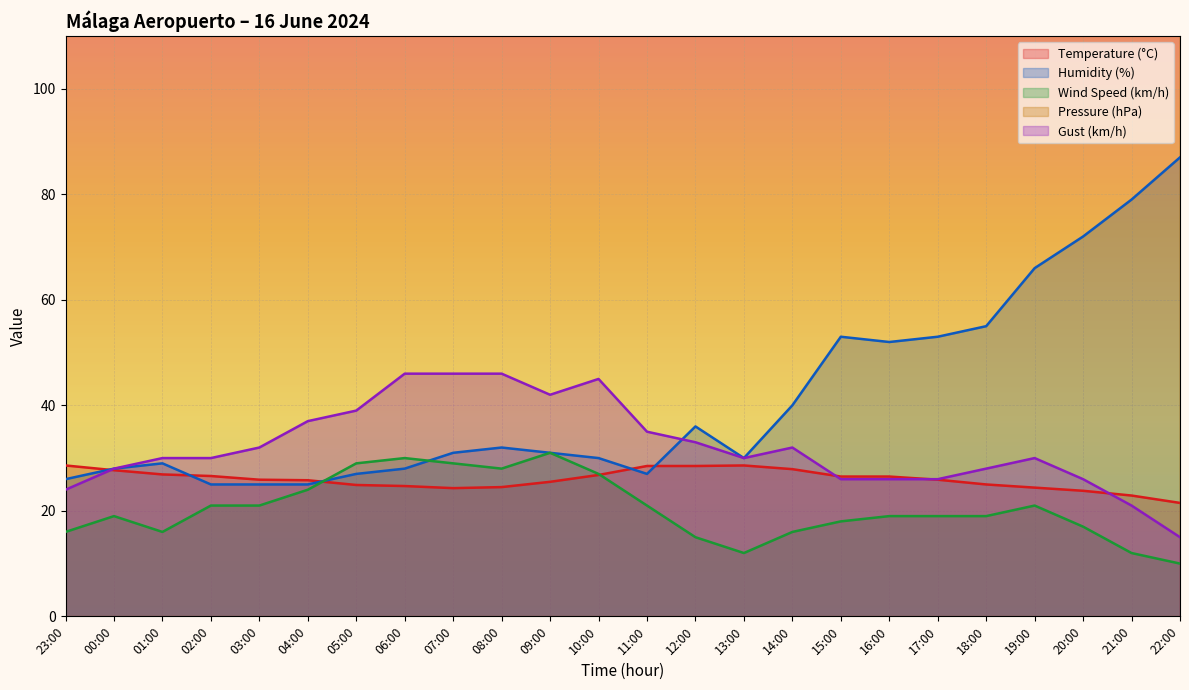

True or false: Wind Speed (km/h) and Pressure (hPa) intersect in this chart.

False